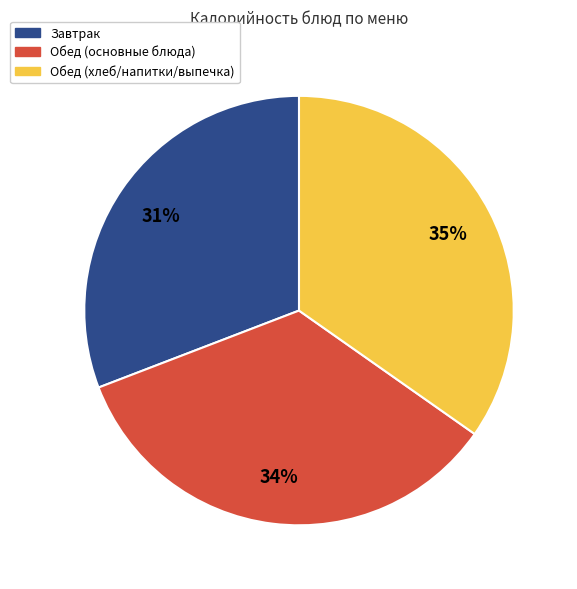

Does any single category account for the majority?

No